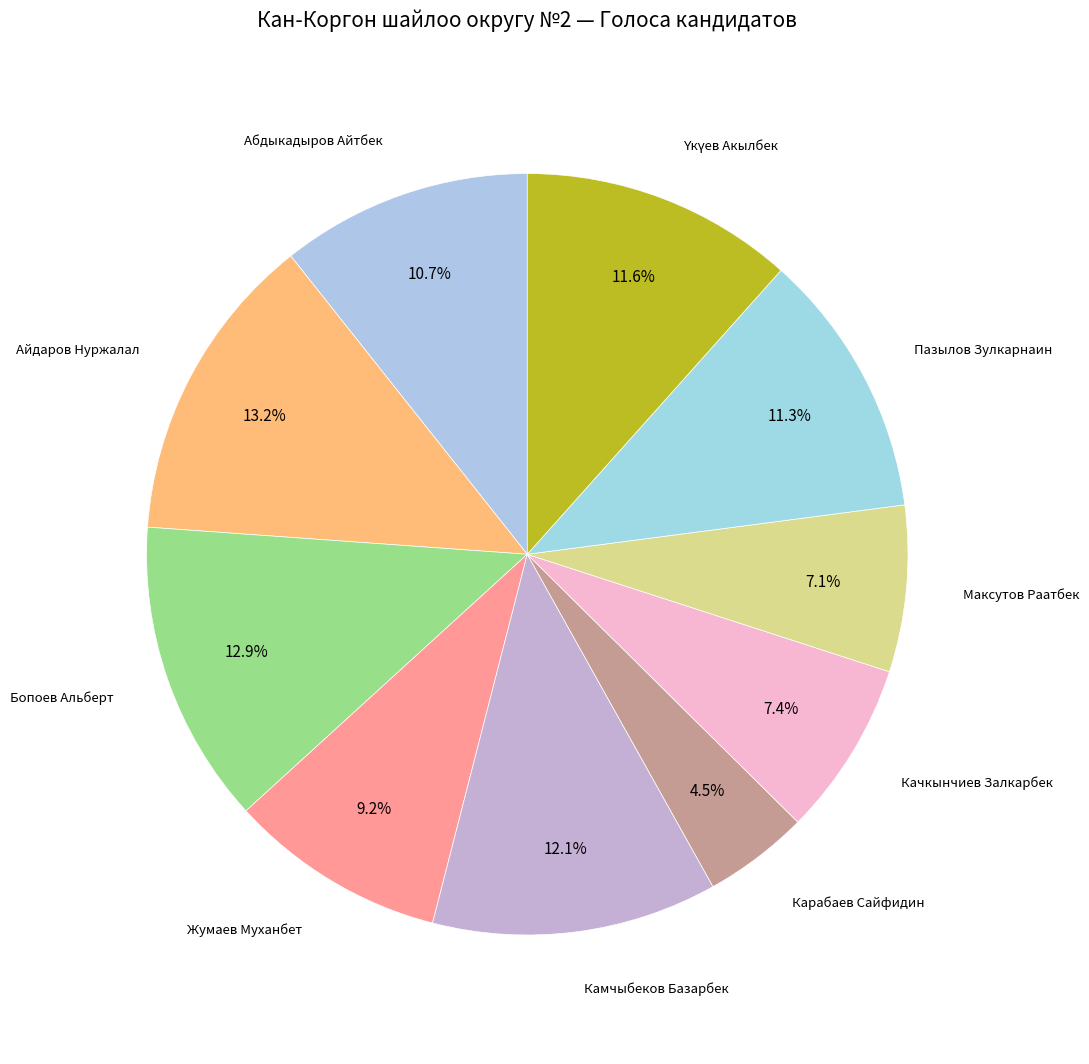

Which category has the biggest portion of the pie?

Айдаров Нуржалал